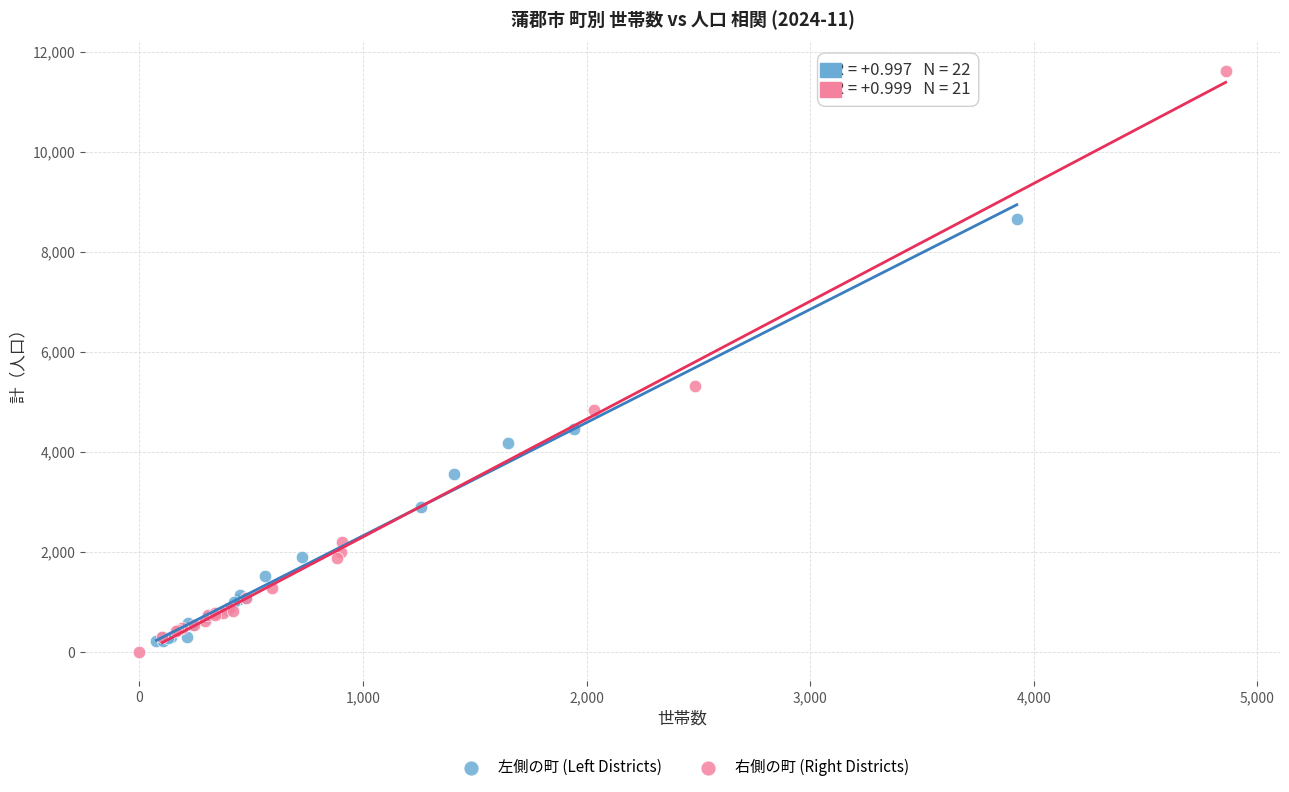

Which series reaches the maximum Y coordinate?

右側の町 (Right Districts)